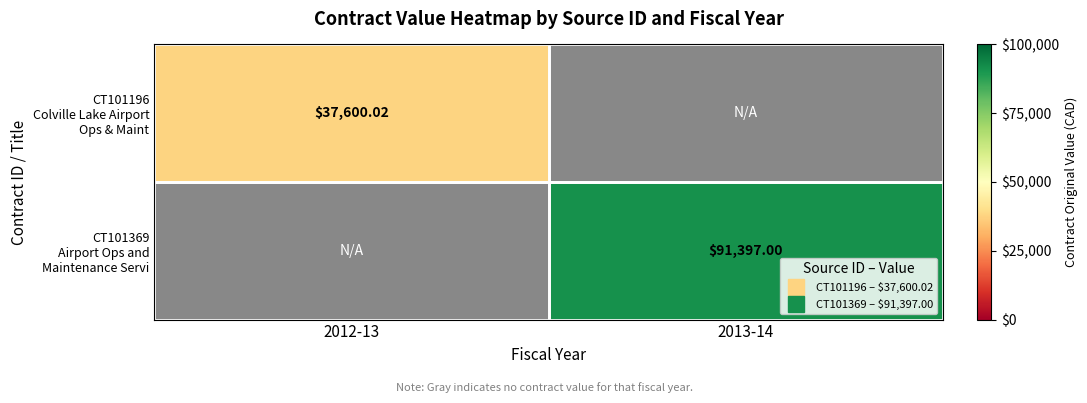

What is the difference between the maximum and minimum values in the CT101369 Airport Ops and Maintenance Servi series?

91397.0